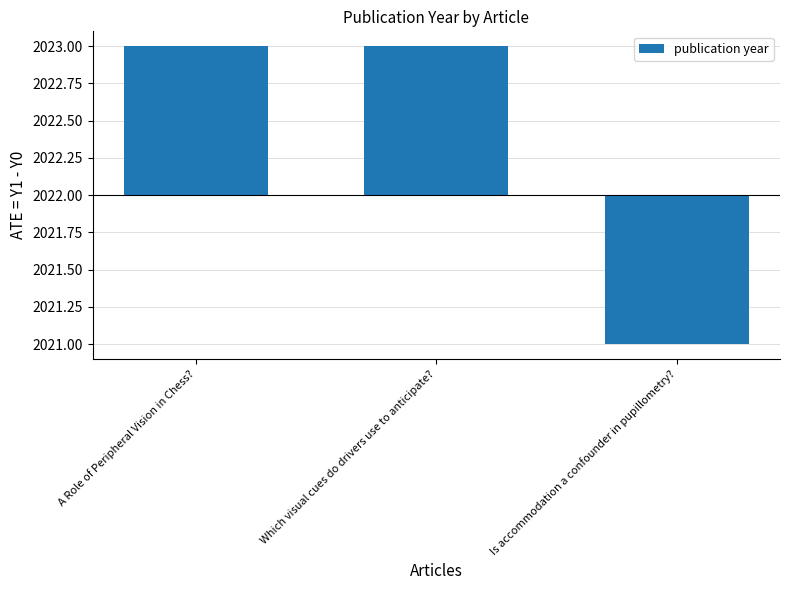

At which category does the chart reach its peak across all series?

A Role of Peripheral Vision in Chess?